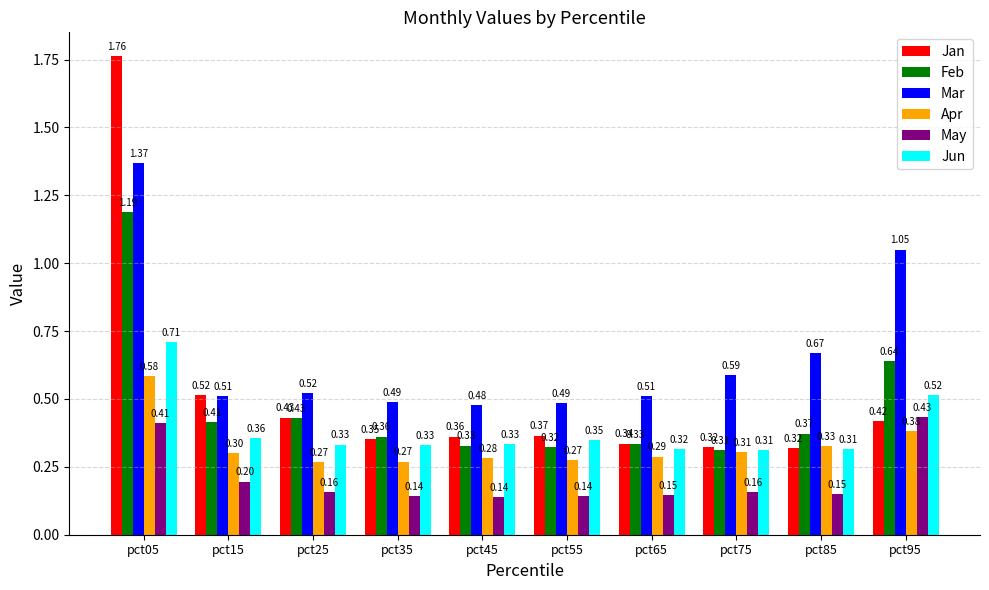

Does the chart contain stacked bars?

No